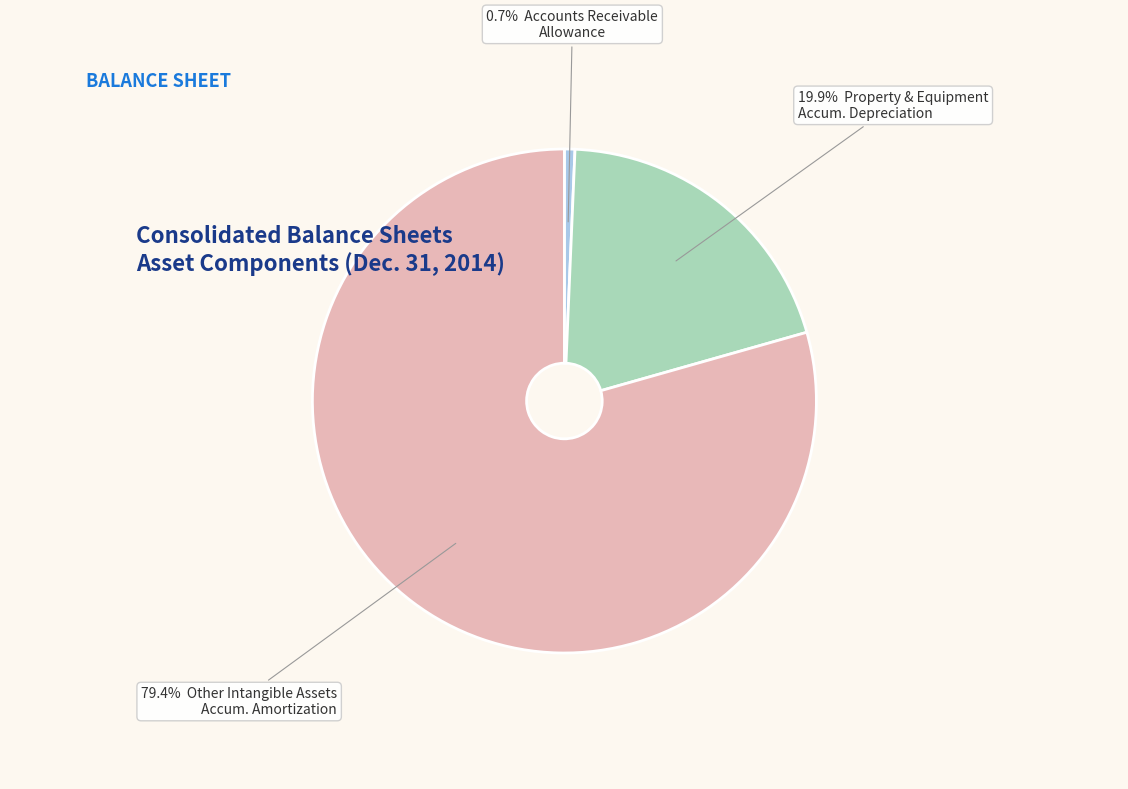

Is there any slice that represents more than half of the pie?

Yes